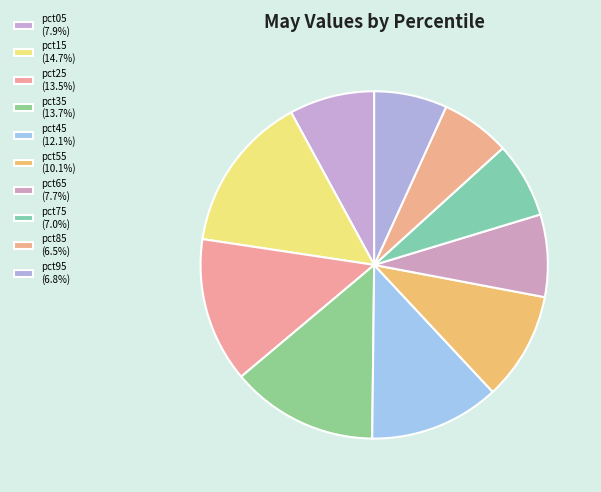

To the nearest percent, what portion does pct15 represent?

15%